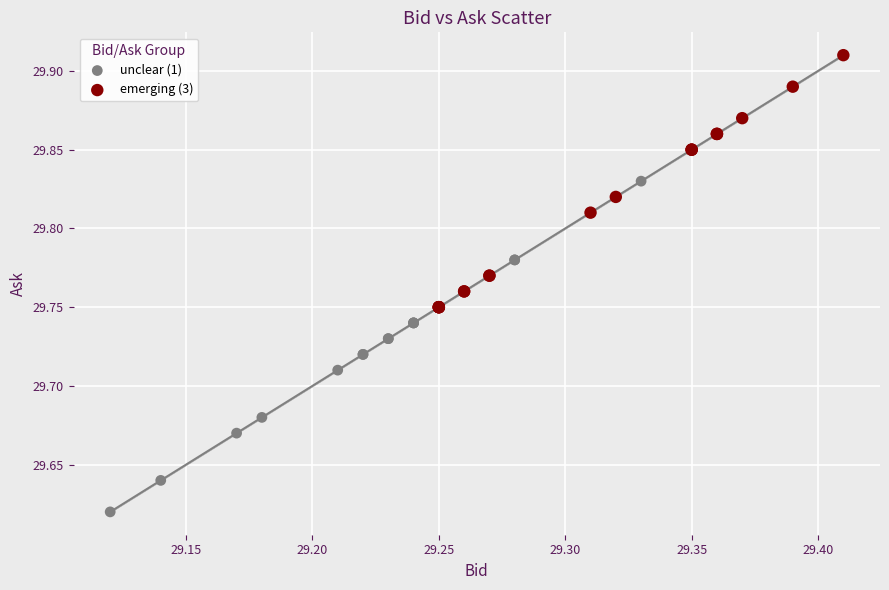

Which series reaches the minimum Y coordinate?

unclear (1)